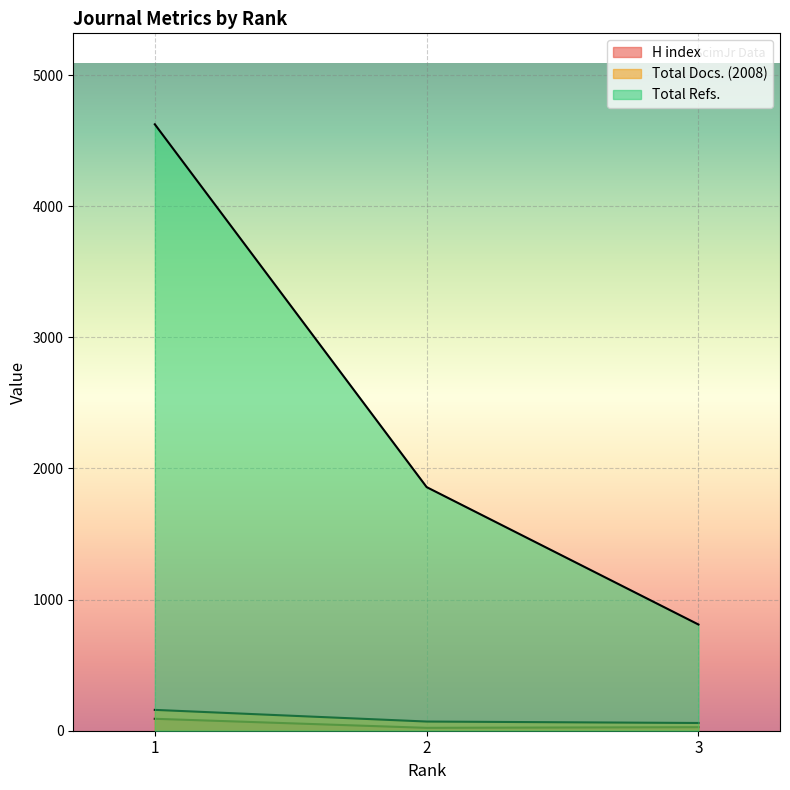

At which label does H index reach its minimum?

2